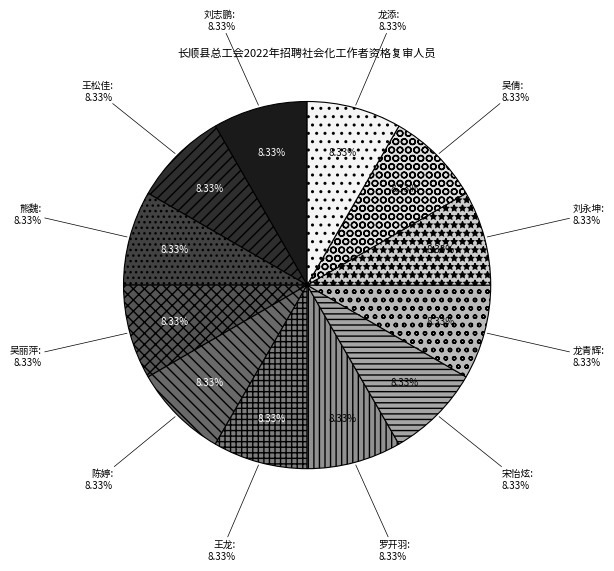

What is the total percentage of 王松佳 and 吴倩?

16.7%